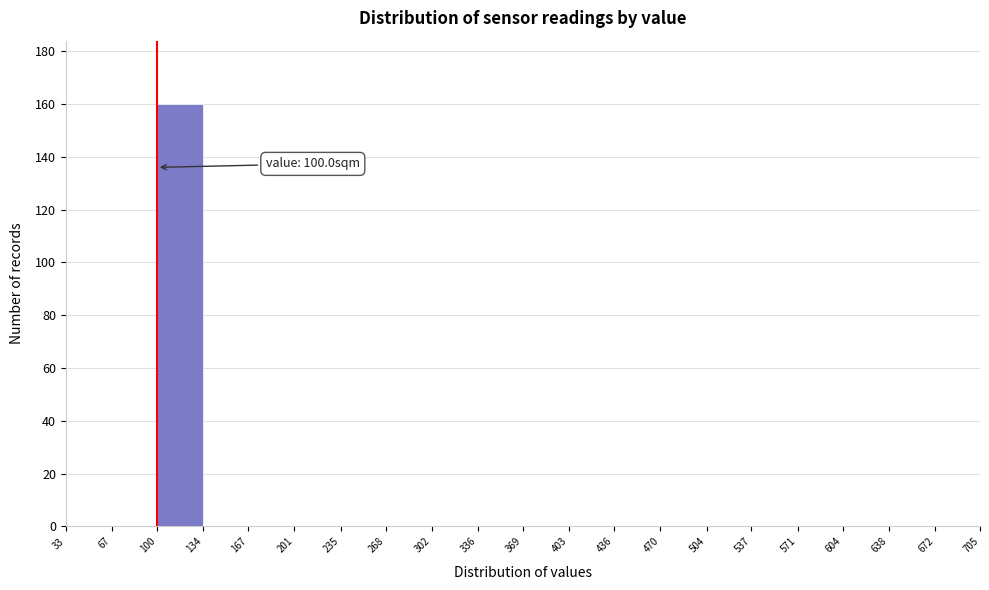

Over which range of the x-axis is the bar tallest?

100 to 134